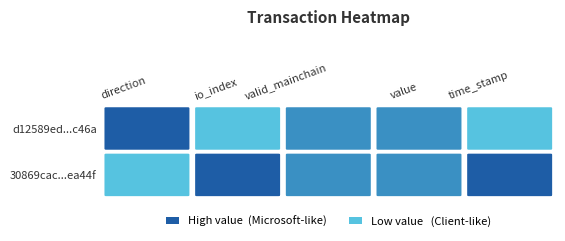

Where does the 30869cacf92fd1c98d32ac0034723c0440ea44f series first go above 1?

io_index